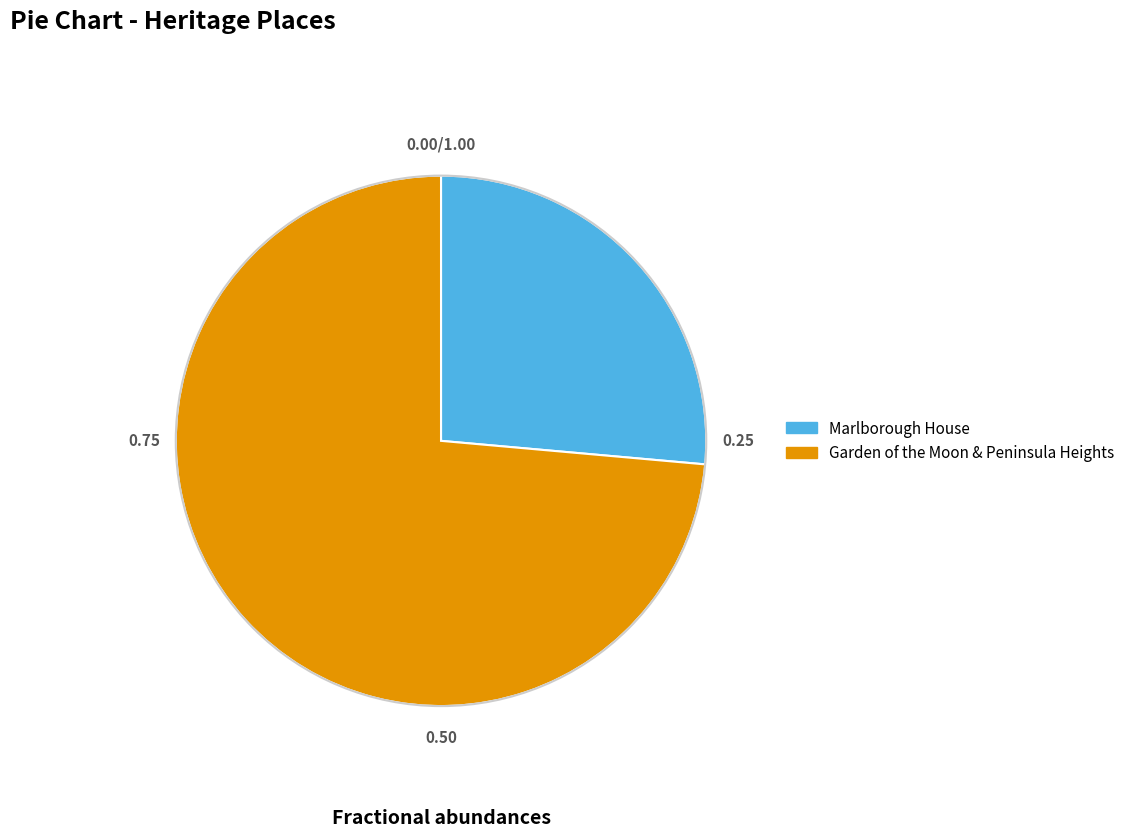

Rank the categories by value from highest to lowest.

Garden of the Moon & Peninsula Heights, Marlborough House